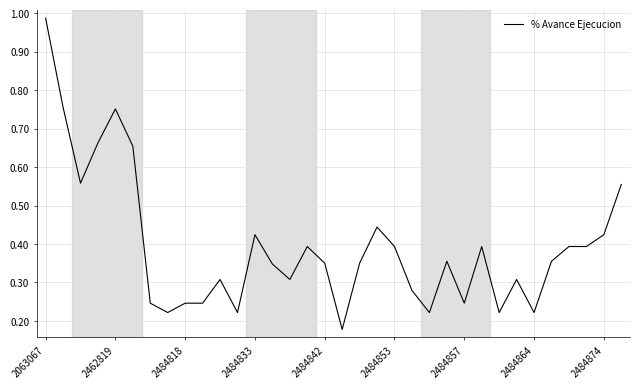

Which category has the highest value across all series?

2063067